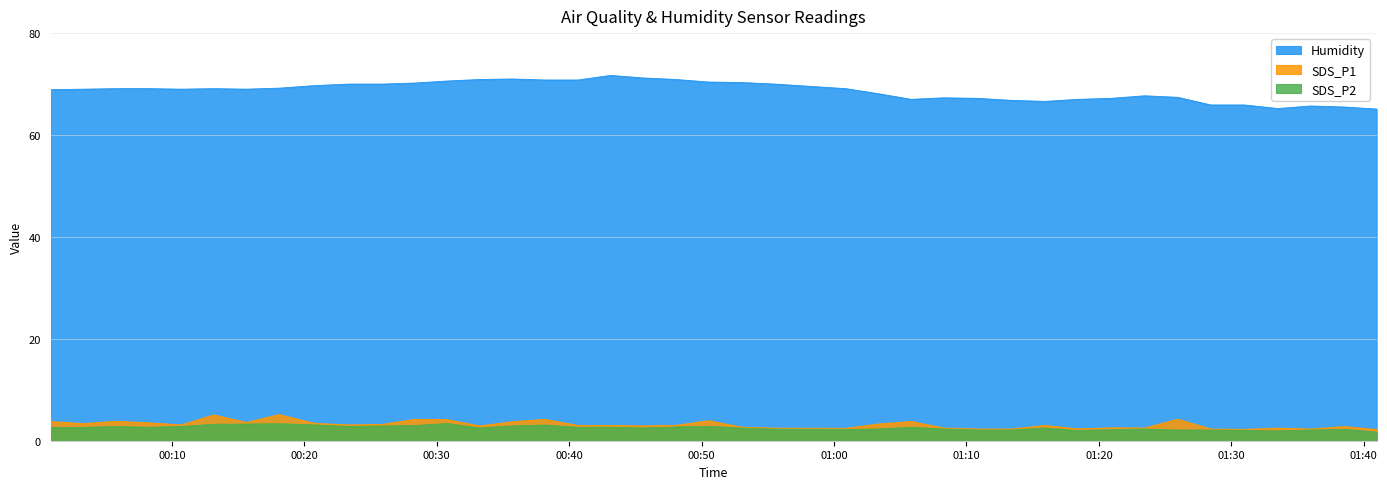

What is the value of the Humidity point at the 27th from the left?

67.3